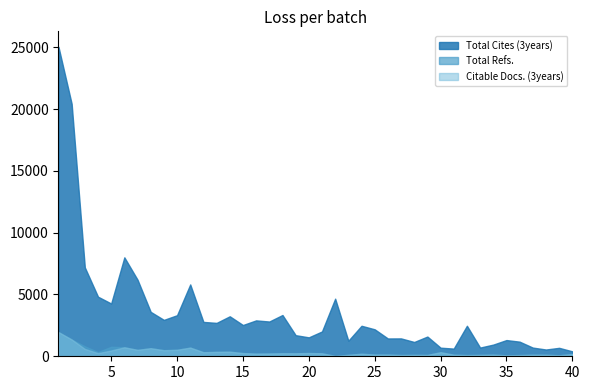

What is the lowest value of the Total Cites (3years) series?

400